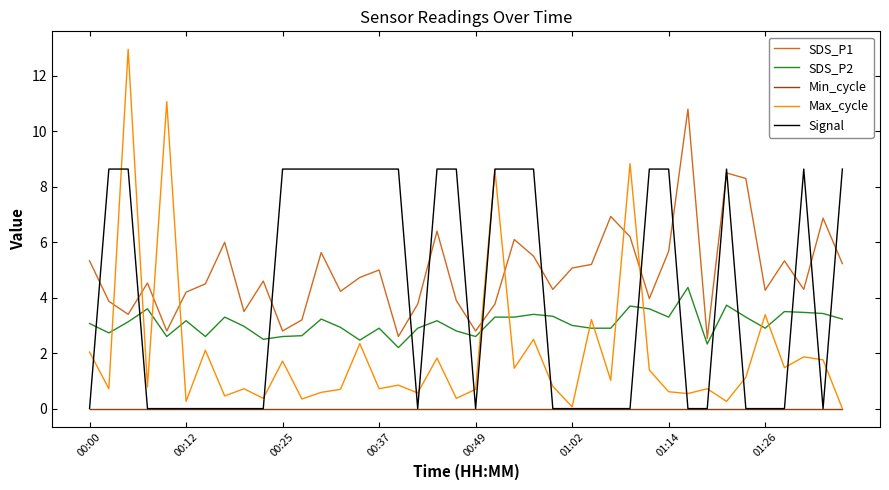

What is the greatest value displayed?

13.0